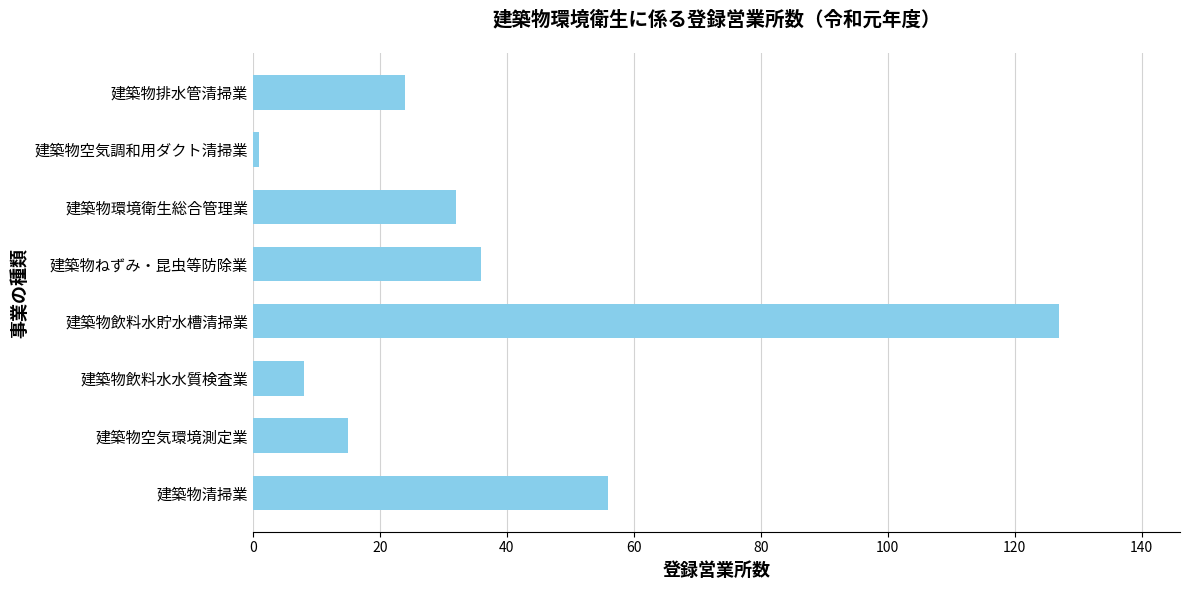

Rank the categories by value from lowest to highest.

建築物空気調和用ダクト清掃業, 建築物飲料水水質検査業, 建築物空気環境測定業, 建築物排水管清掃業, 建築物環境衛生総合管理業, 建築物ねずみ・昆虫等防除業, 建築物清掃業, 建築物飲料水貯水槽清掃業